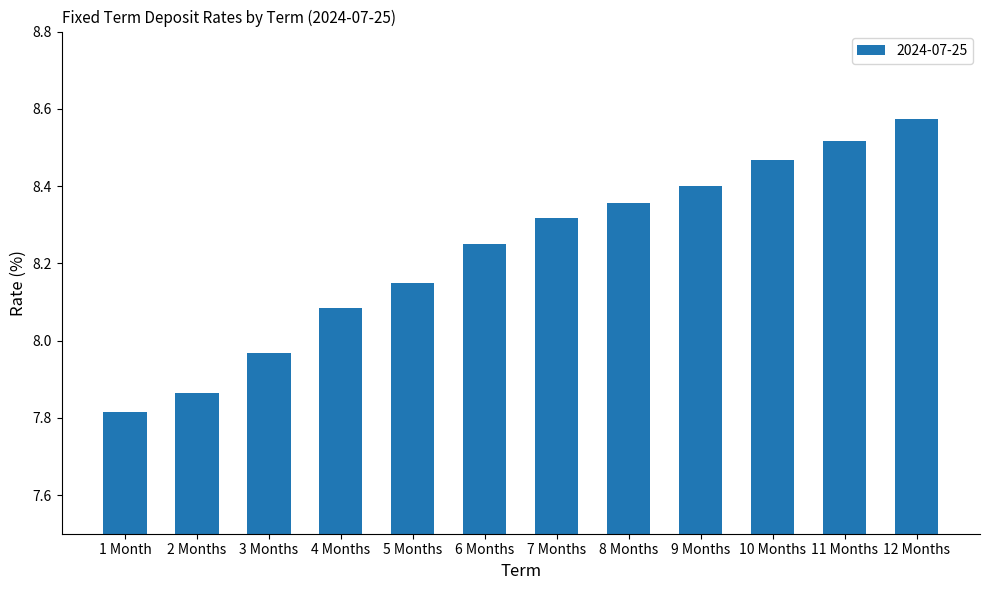

What is the difference between the maximum and minimum values?

0.8